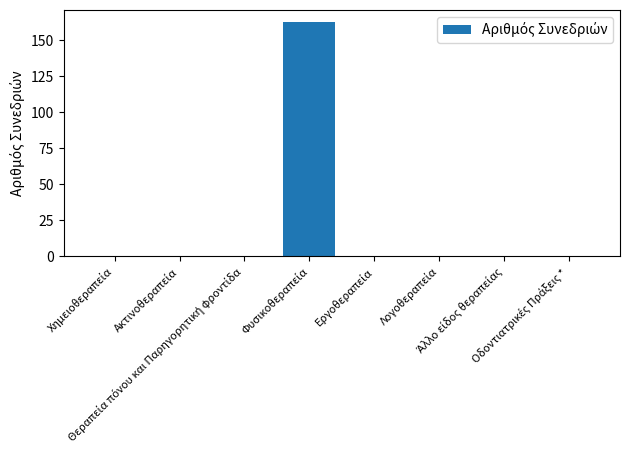

What is the greatest value displayed?

163